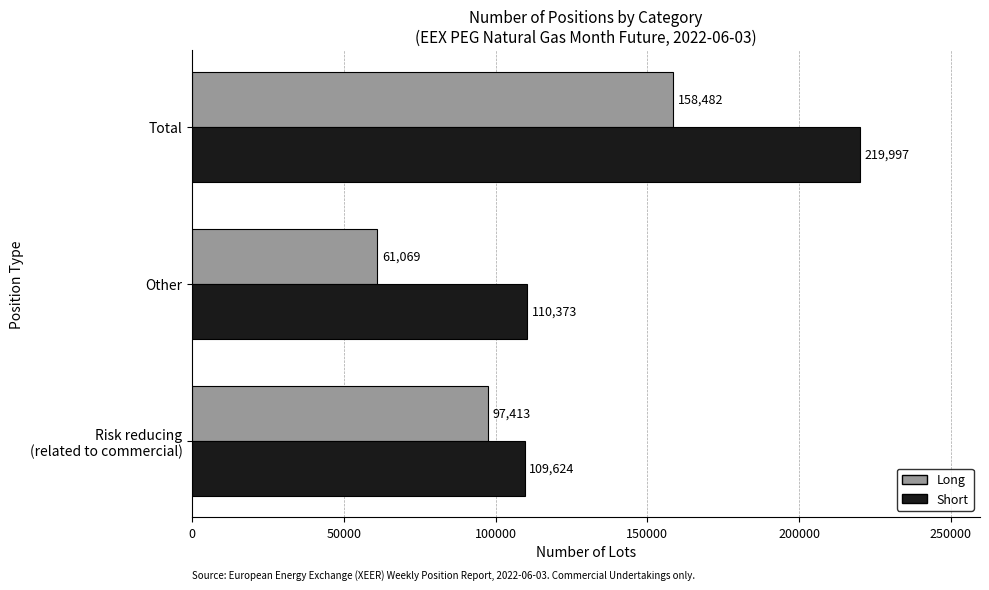

What is the spread (max minus min) of values at Other?

49304